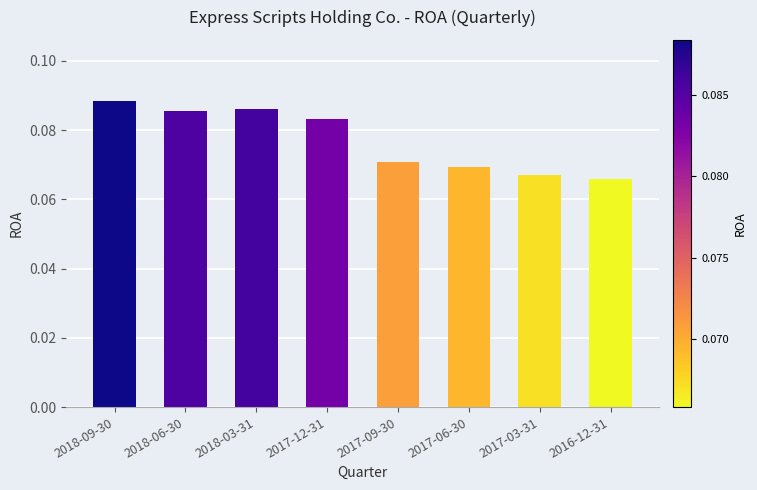

How many values are between 0 and 1?

8